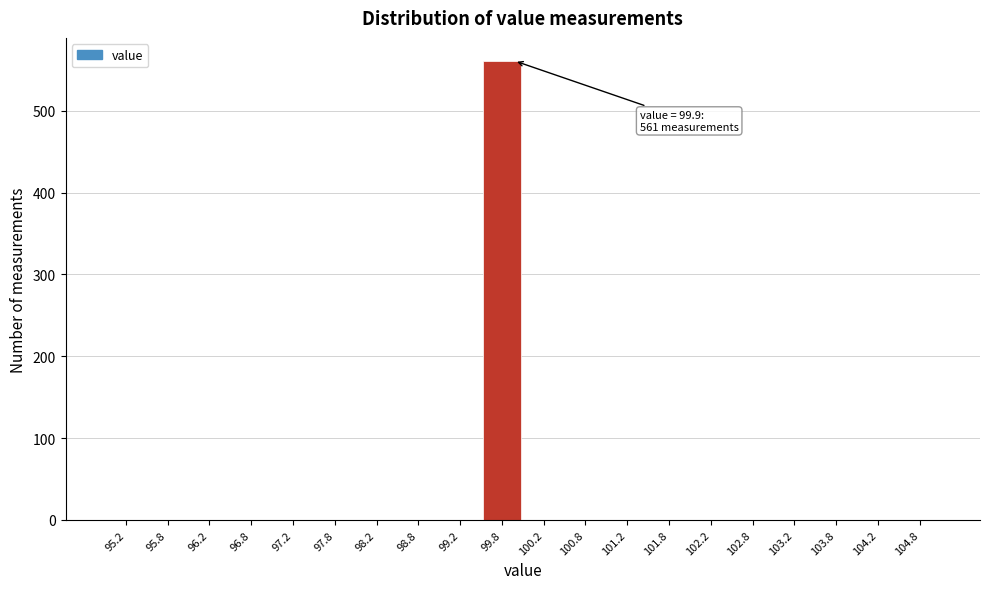

Over which range of the x-axis is the bar tallest?

99.5 to 100.0